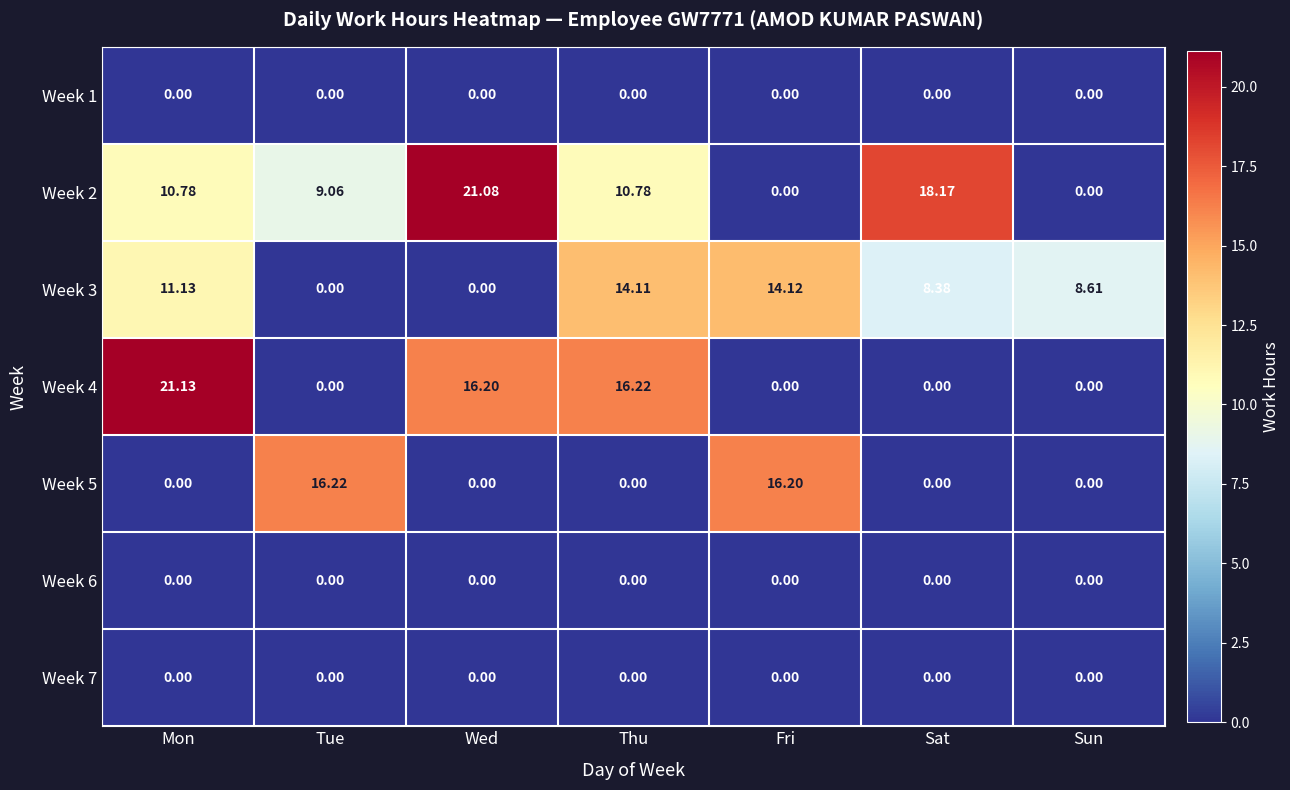

How many values in Week 5 are above zero?

2